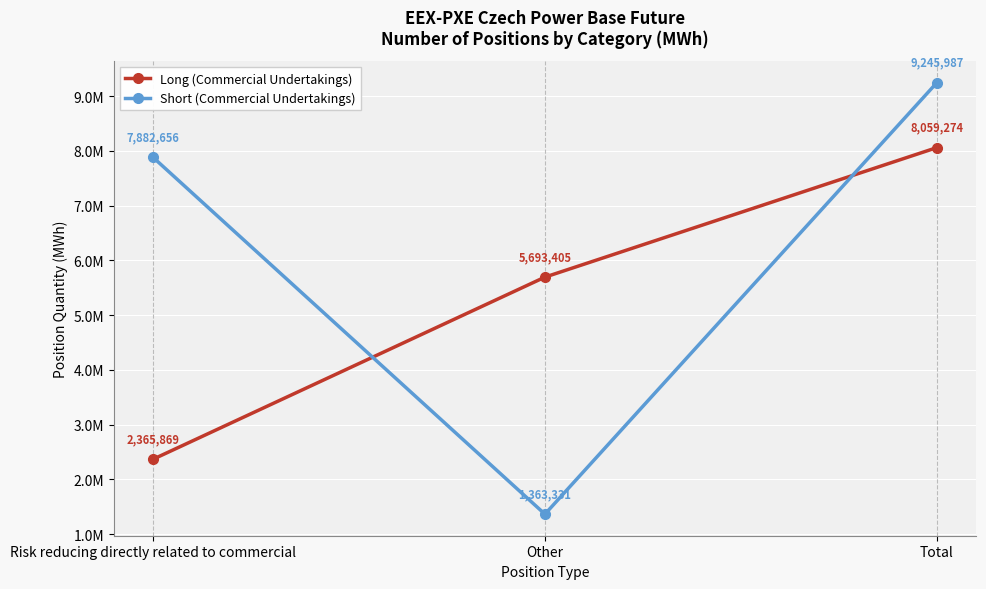

At which label does Long (Commercial Undertakings) first exceed 5693405?

Total